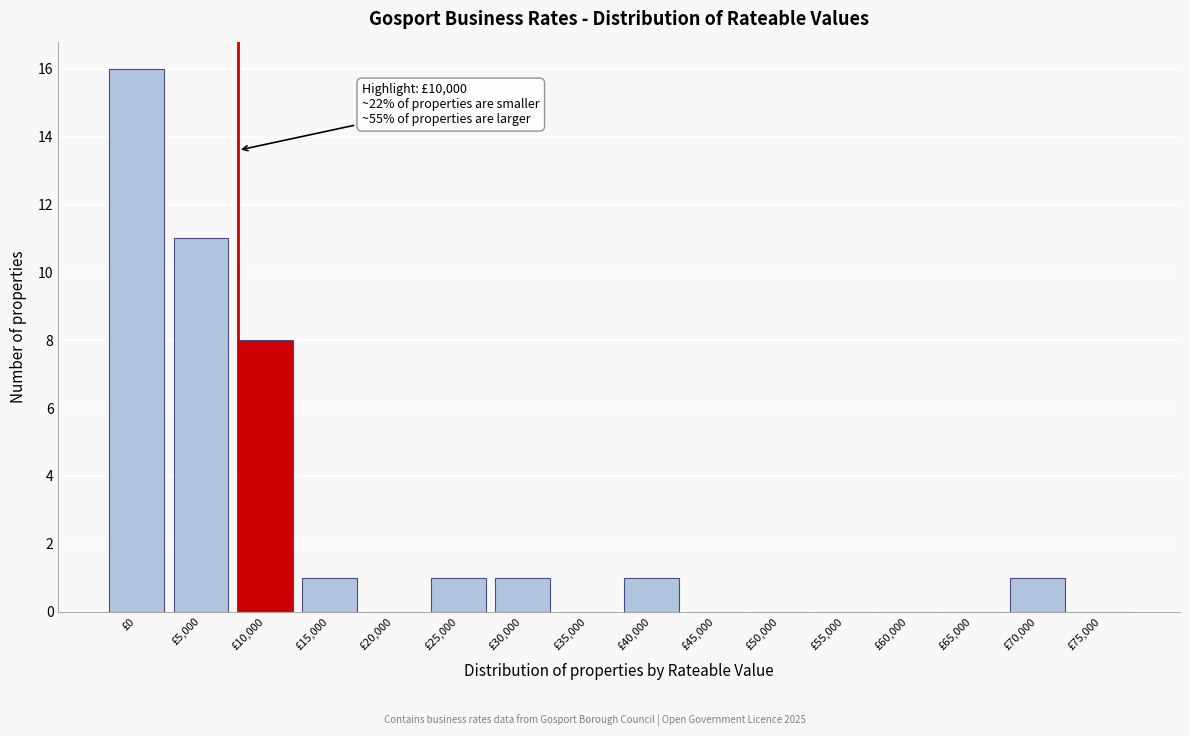

Reading right to left, transcribe all the data shown in this chart.

£75,000=0	£70,000=1	£65,000=0	£60,000=0	£55,000=0	£50,000=0	£45,000=0	£40,000=1	£35,000=0	£30,000=1	£25,000=1	£20,000=0	£15,000=1	£10,000=8	£5,000=11	£0=16